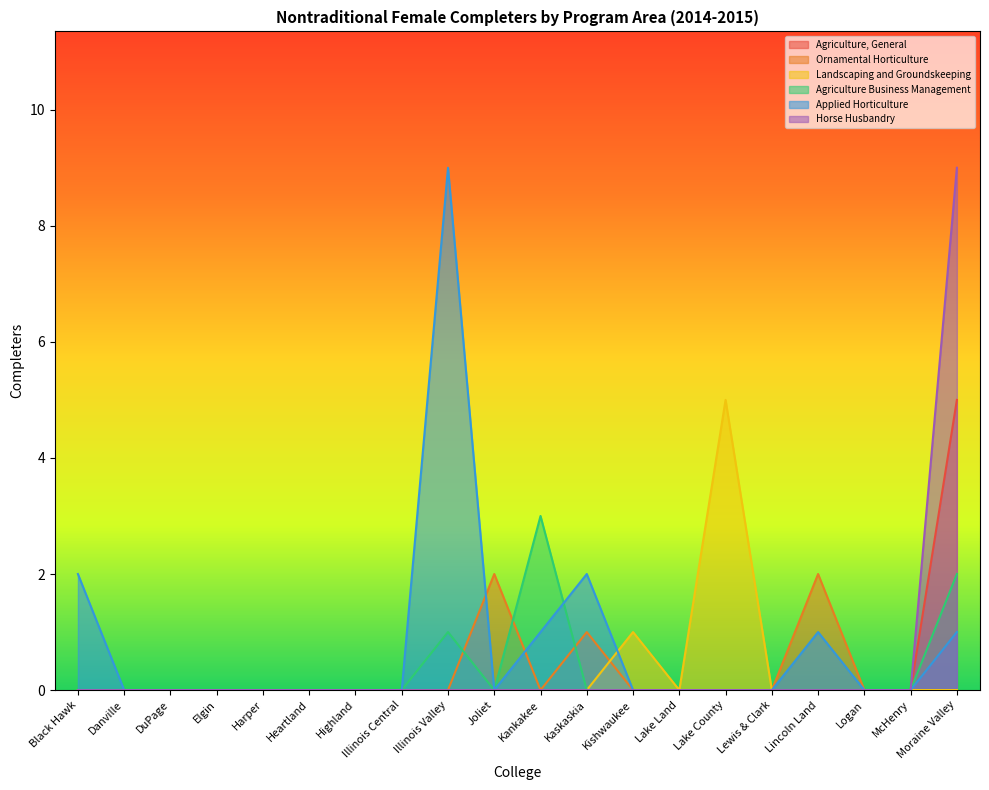

True or false: Agriculture Business Management has a value of 0 at McHenry.

True